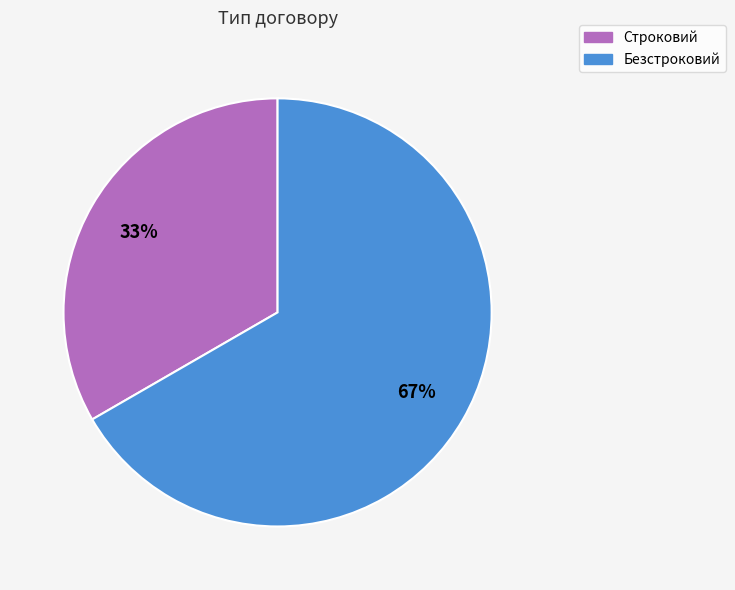

Do Строковий and Безстроковий together represent more than half of the pie?

Yes